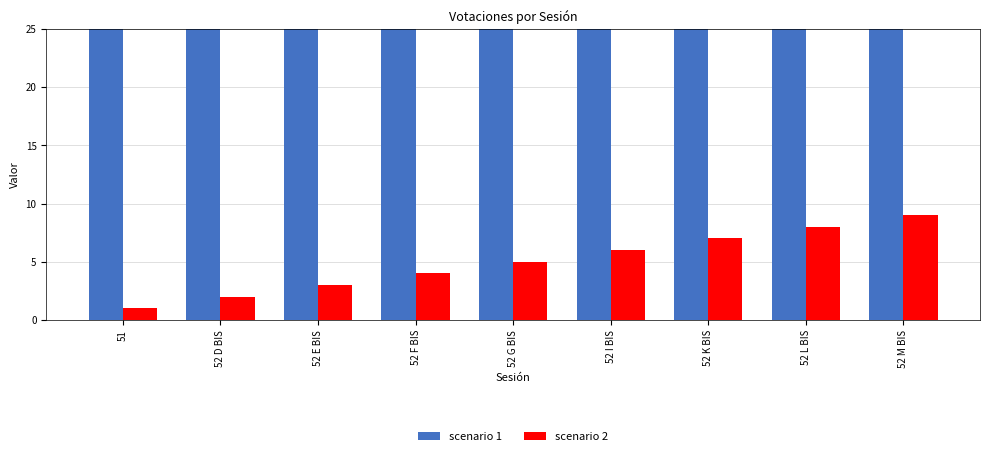

What is the difference between the maximum and minimum values in the scenario 2 series?

8